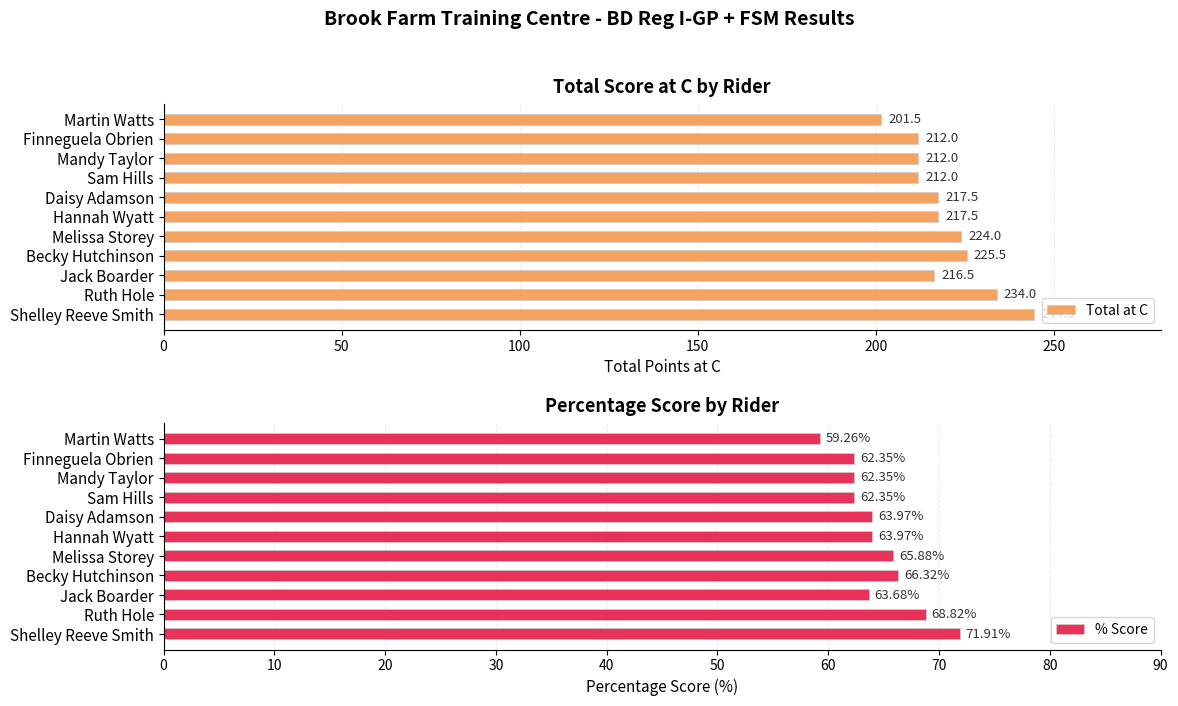

How many values in the Total at C series exceed 217?

6